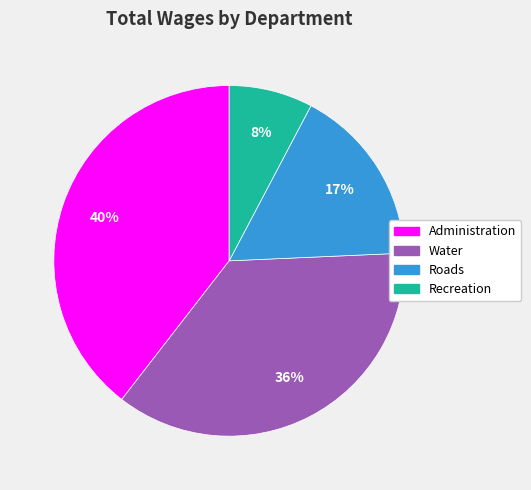

To the nearest percent, what is the difference between the largest and smallest slice percentages?

32%